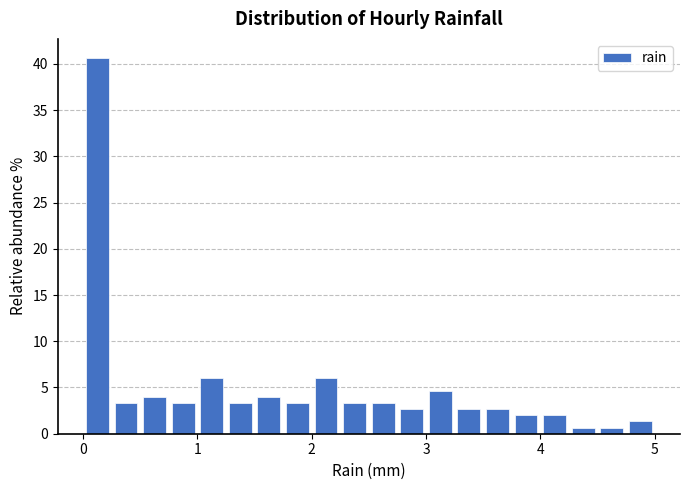

Around what value on the x-axis is the tallest bar? Give the approximate position of its centre, as read against the axis.

0.1